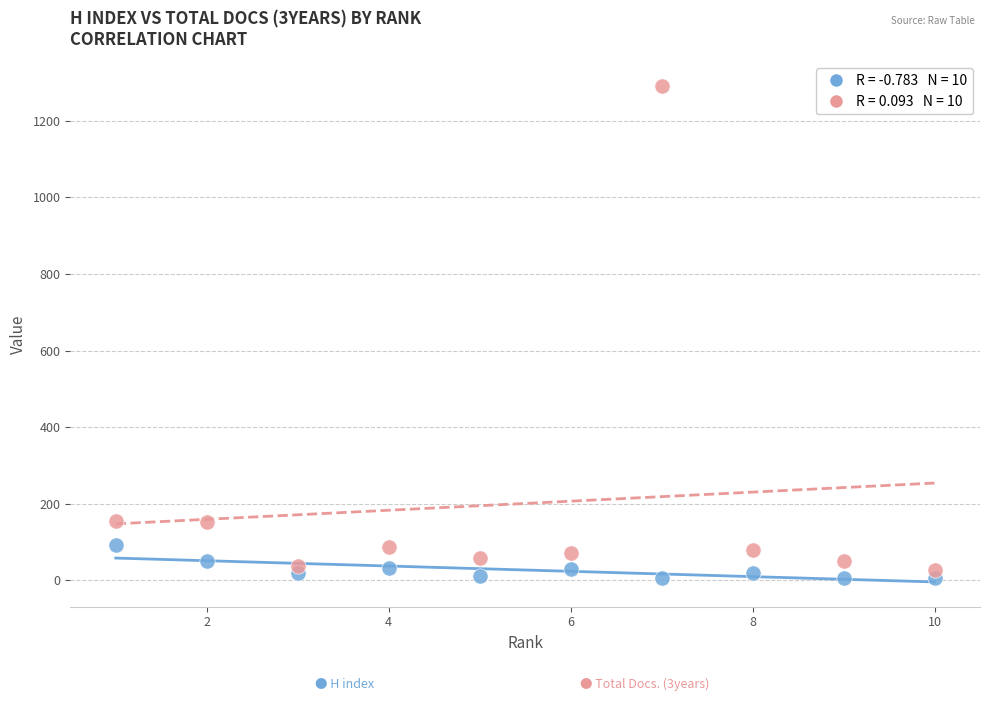

Across all data points, what is the range of Y values (max minus min)?

1285